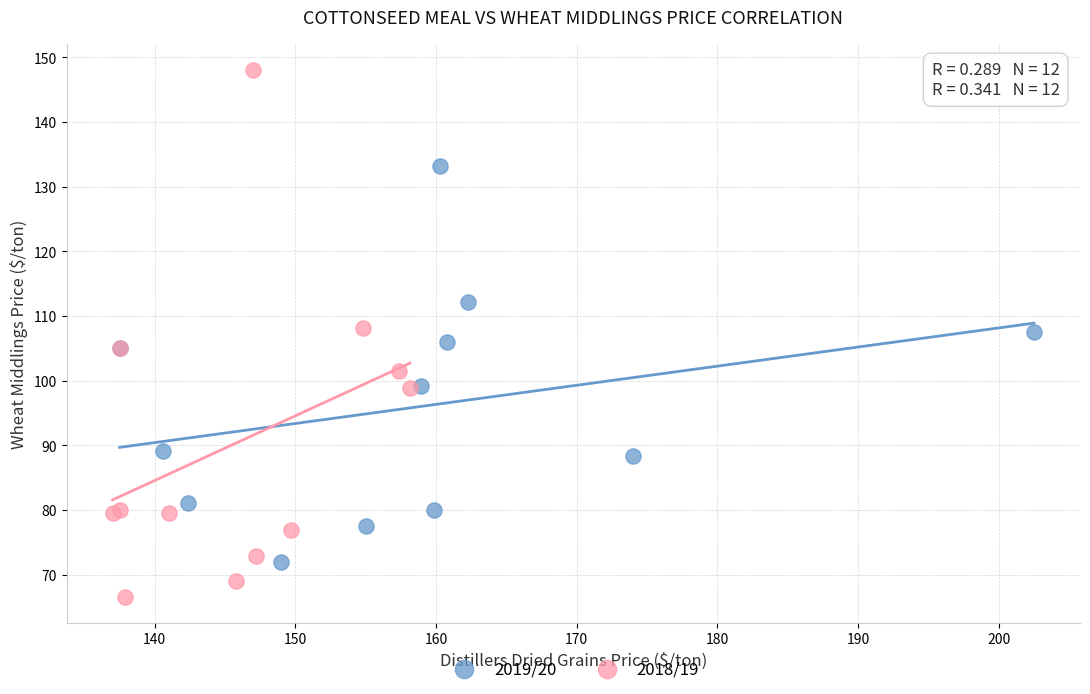

Which series has the largest Y range (max minus min)?

2018/19